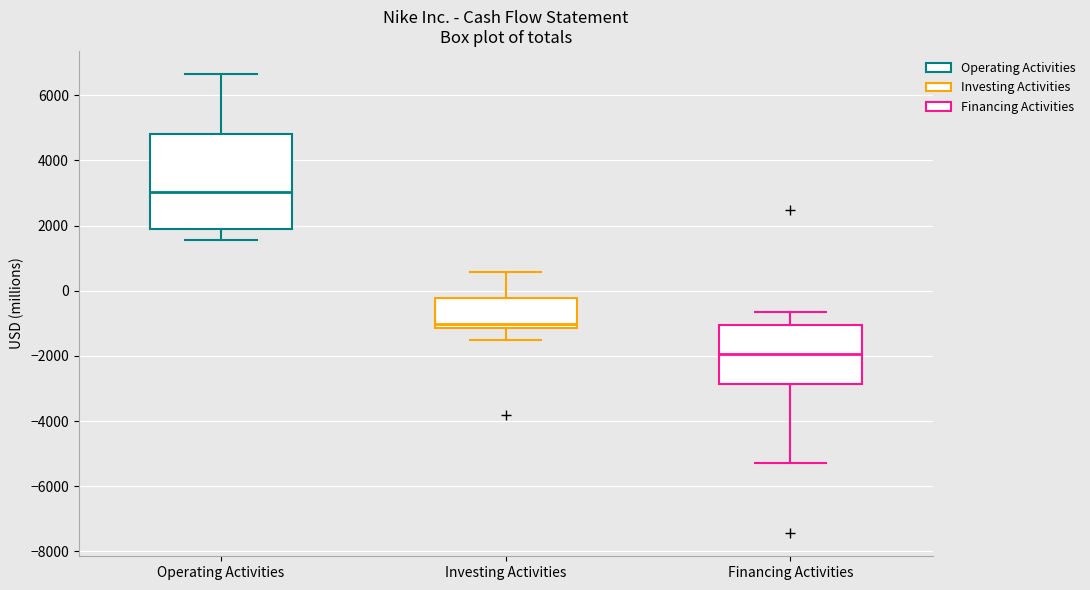

Which box's median line is the lowest?

Financing Activities